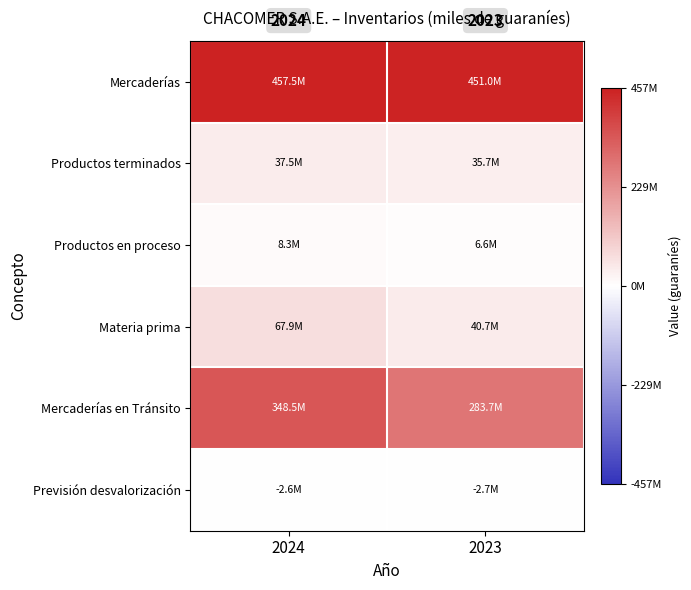

How many categories are shown in the chart?

2